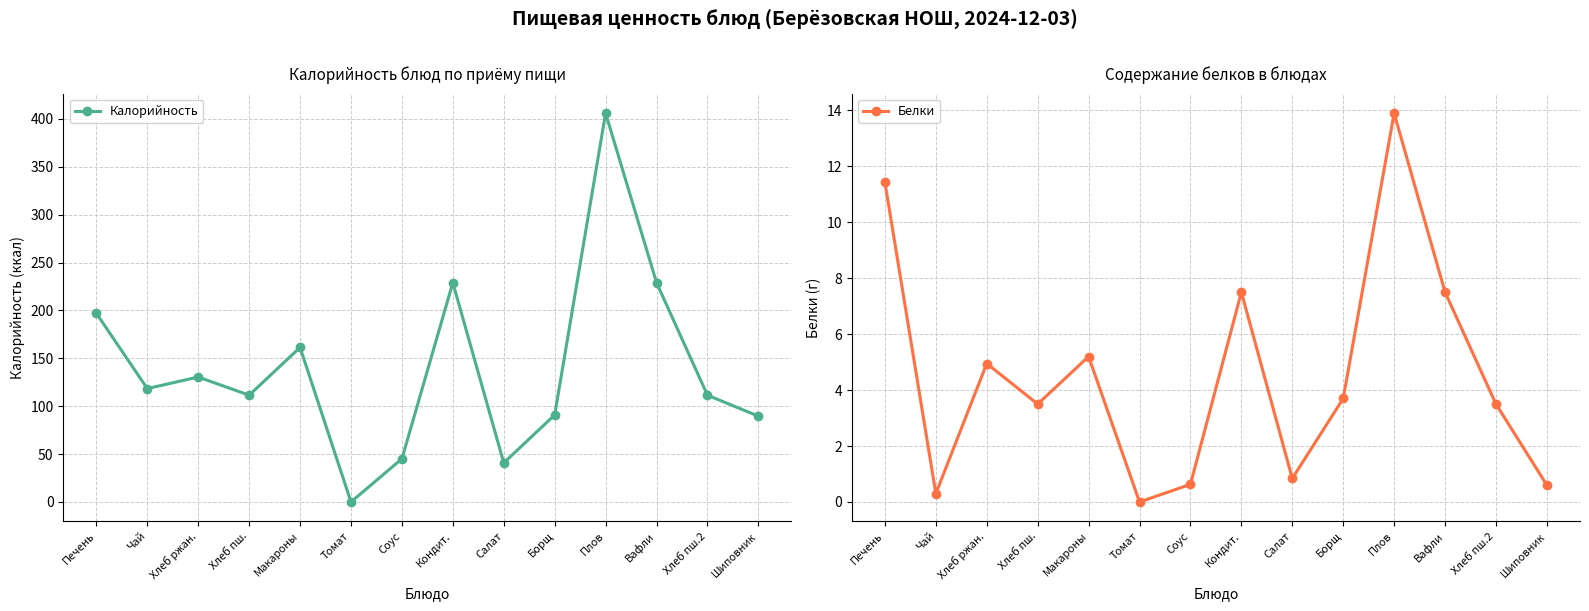

Rank the series by their average value, from lowest to highest.

Белки, Калорийность